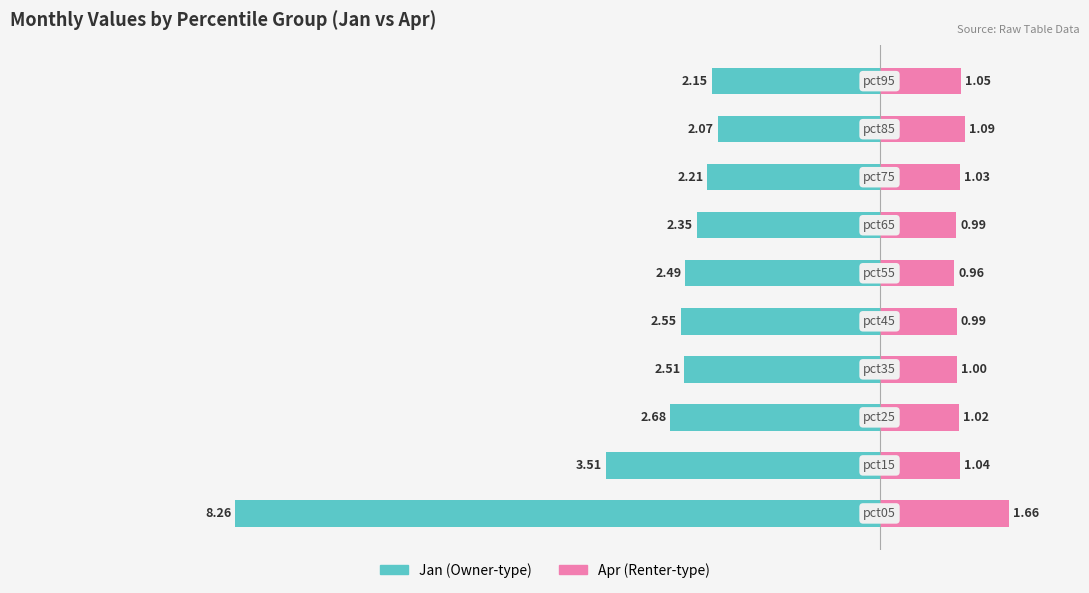

True or false: Jan has a value of -6.0 at 1.

False